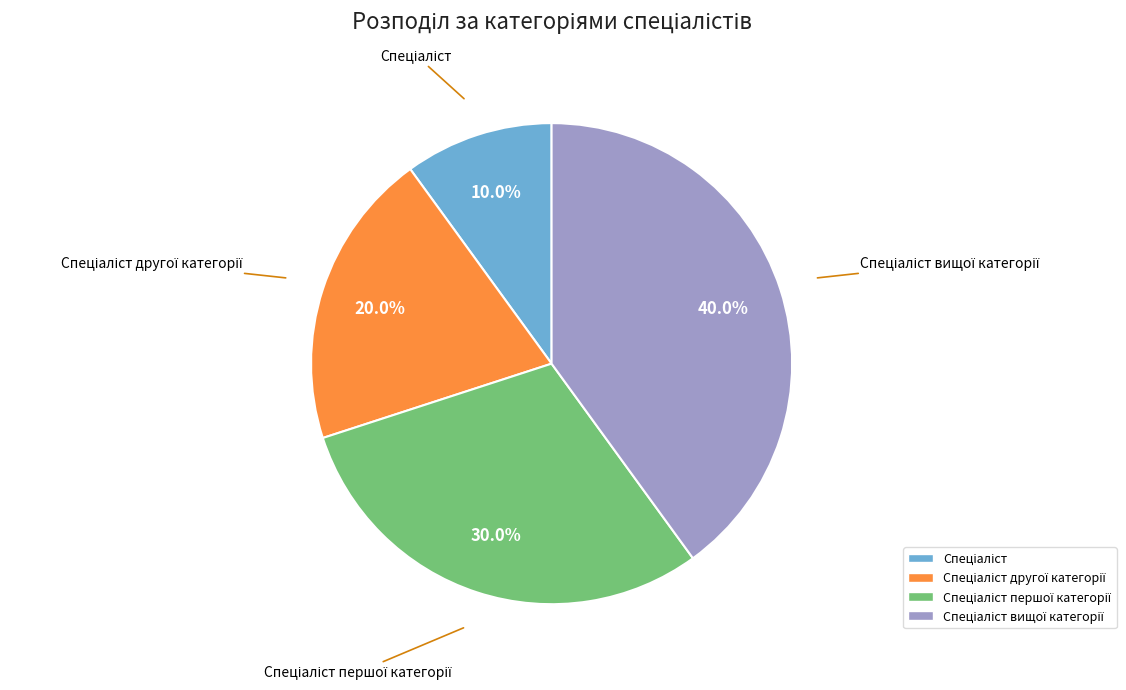

Is there a majority slice in this chart?

No